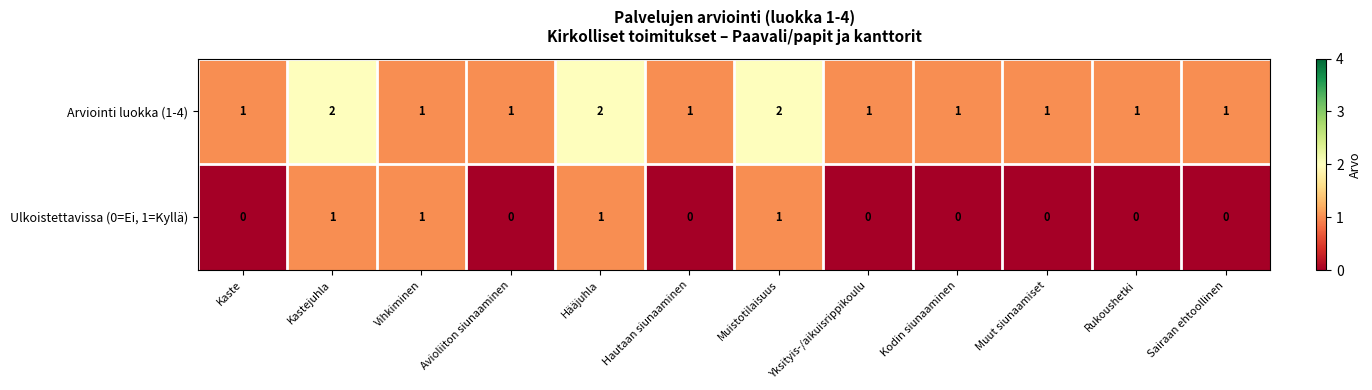

What is the sum of all Arviointi luokka (1-4) values?

15